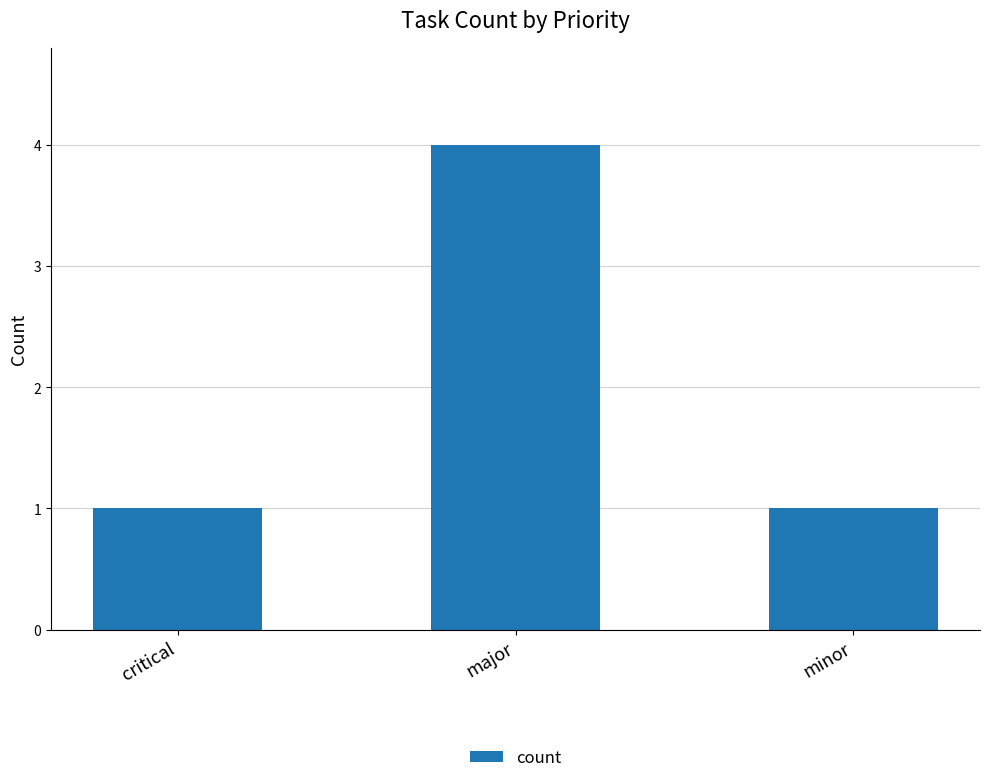

How many bars are there in total?

3